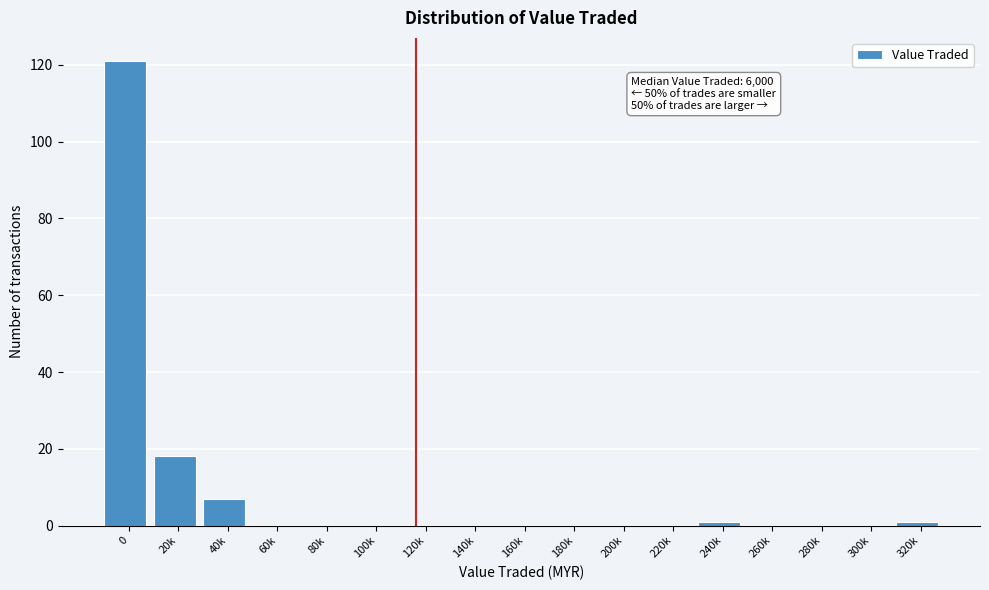

Reading left to right, what are all the values shown in this chart?

0=121	20k=18	40k=7	60k=0	80k=0	100k=0	120k=0	140k=0	160k=0	180k=0	200k=0	220k=0	240k=1	260k=0	280k=0	300k=0	320k=1